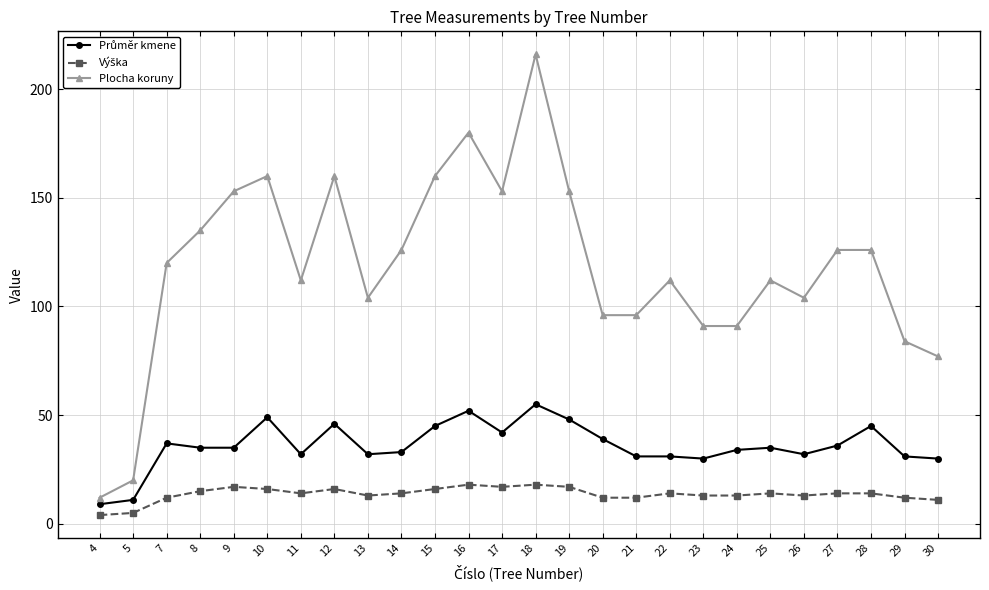

Which series has the largest range (max minus min)?

Plocha koruny